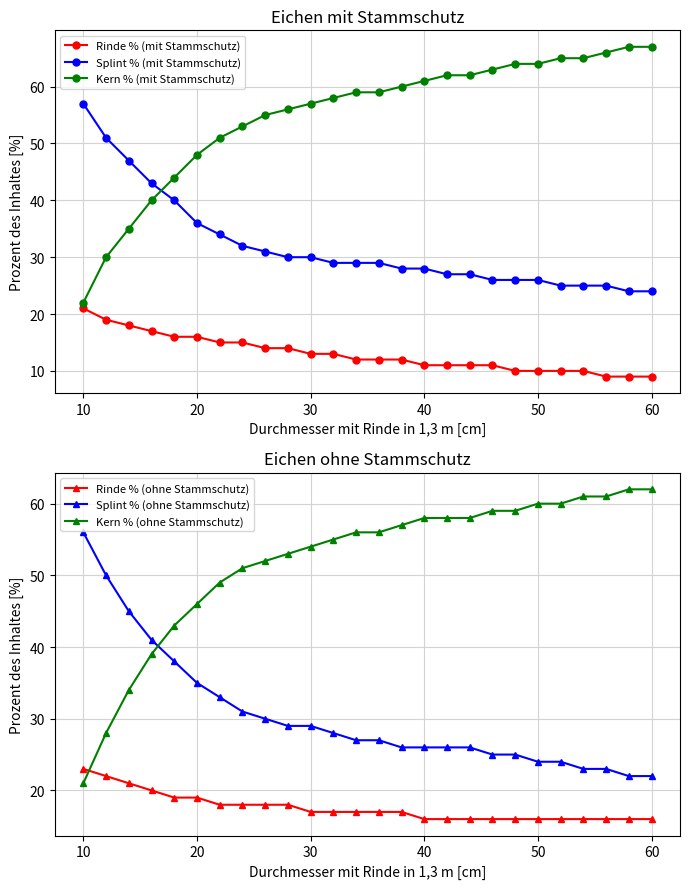

What is the difference between the second highest and second lowest values in the Splint % (ohne Stammschutz) series?

28